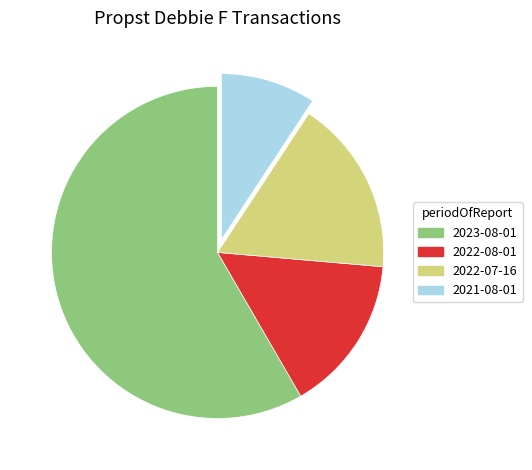

Rank the categories by value from lowest to highest.

2021-08-01, 2022-08-01, 2022-07-16, 2023-08-01